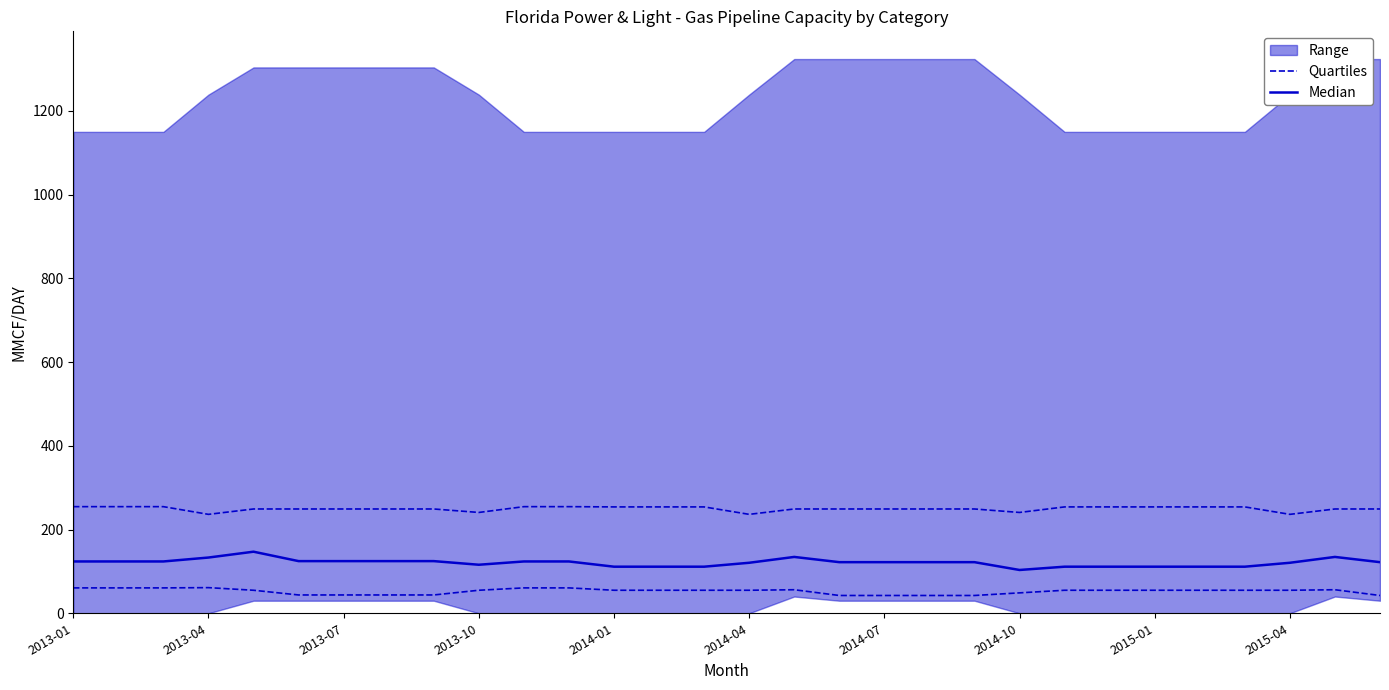

What is the total value across all series at 2014-01?

166.3